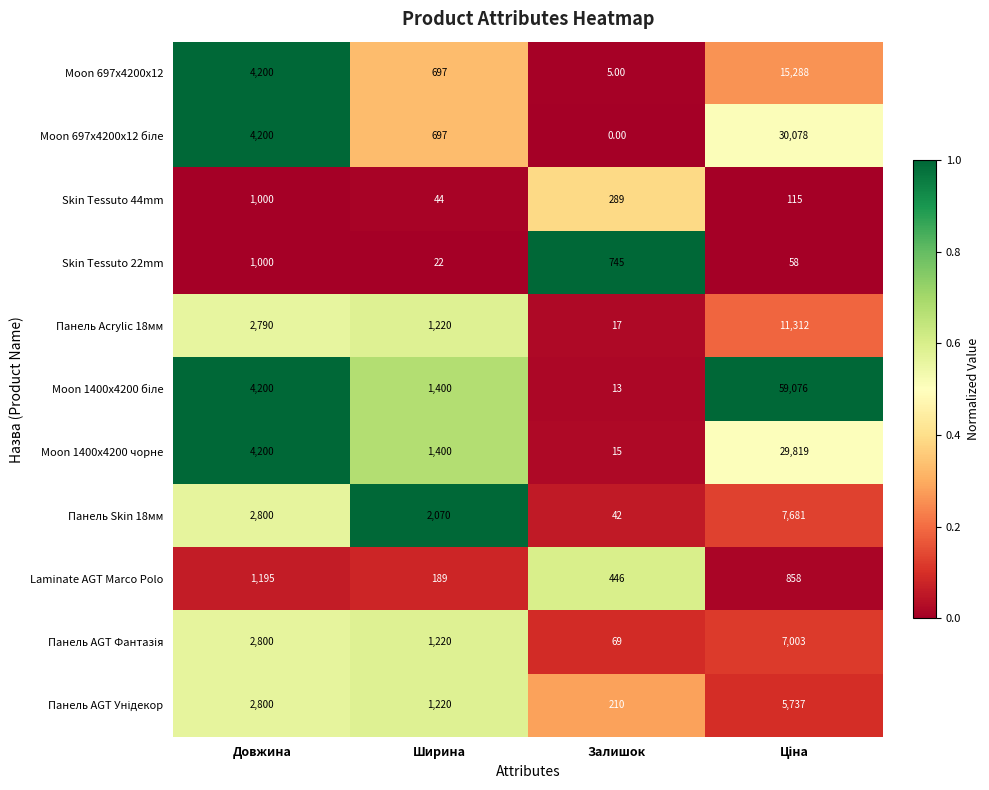

What is the total value across all series at Довжина?

31185